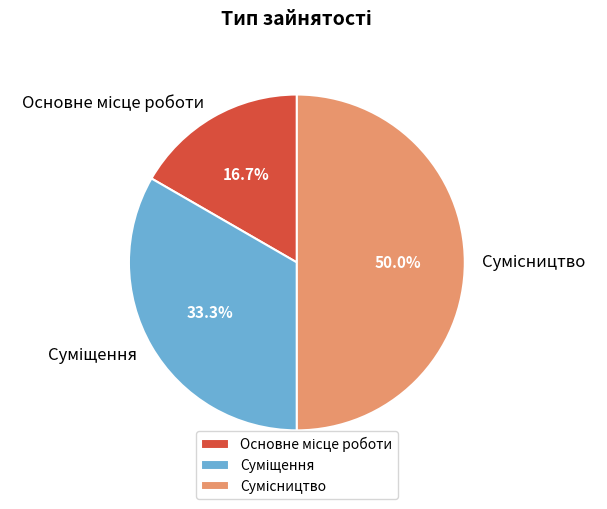

Which category has the biggest portion of the pie?

Сумісництво